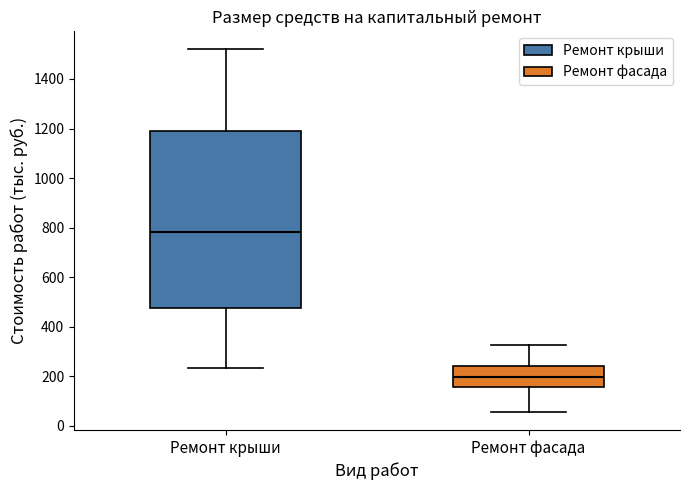

Reading left to right, transcribe this box plot: for each box, give where its median line is, the range the box spans, and where its two whiskers end, as read against the y-axis. The values are not printed on the chart, so give them approximately, as read against the axis.

Ремонт крыши: median 780, box 480 to 1180, whiskers 240 to 1520
Ремонт фасада: median 200, box 160 to 240, whiskers 60 to 320